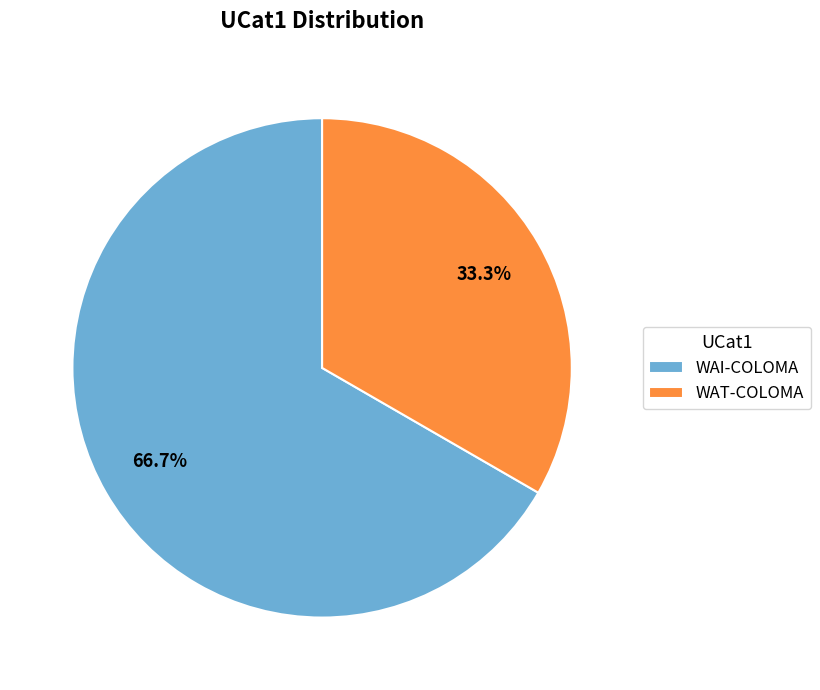

Rank the categories by value from highest to lowest.

WAI-COLOMA, WAT-COLOMA